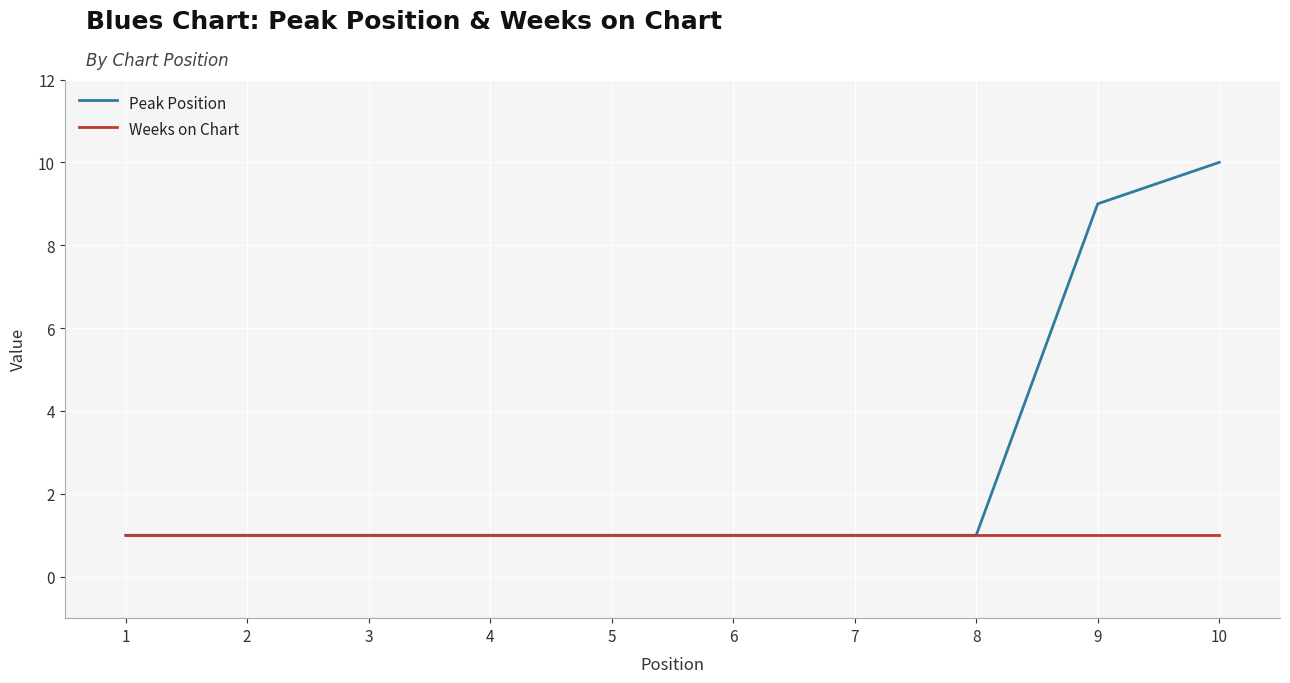

What is the sum of all Peak Position values?

27